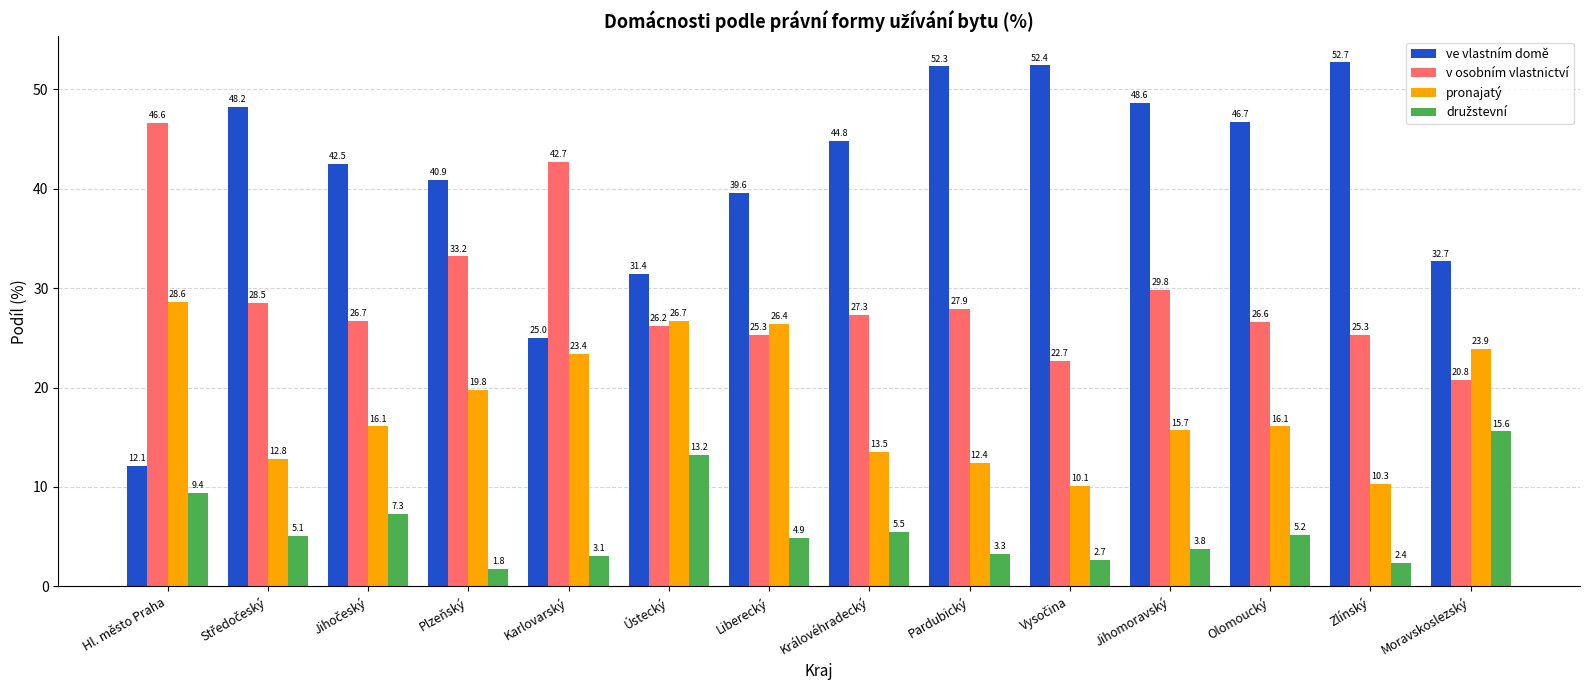

The pronajatý series shows 2.2 at Zlínský. True or false?

False